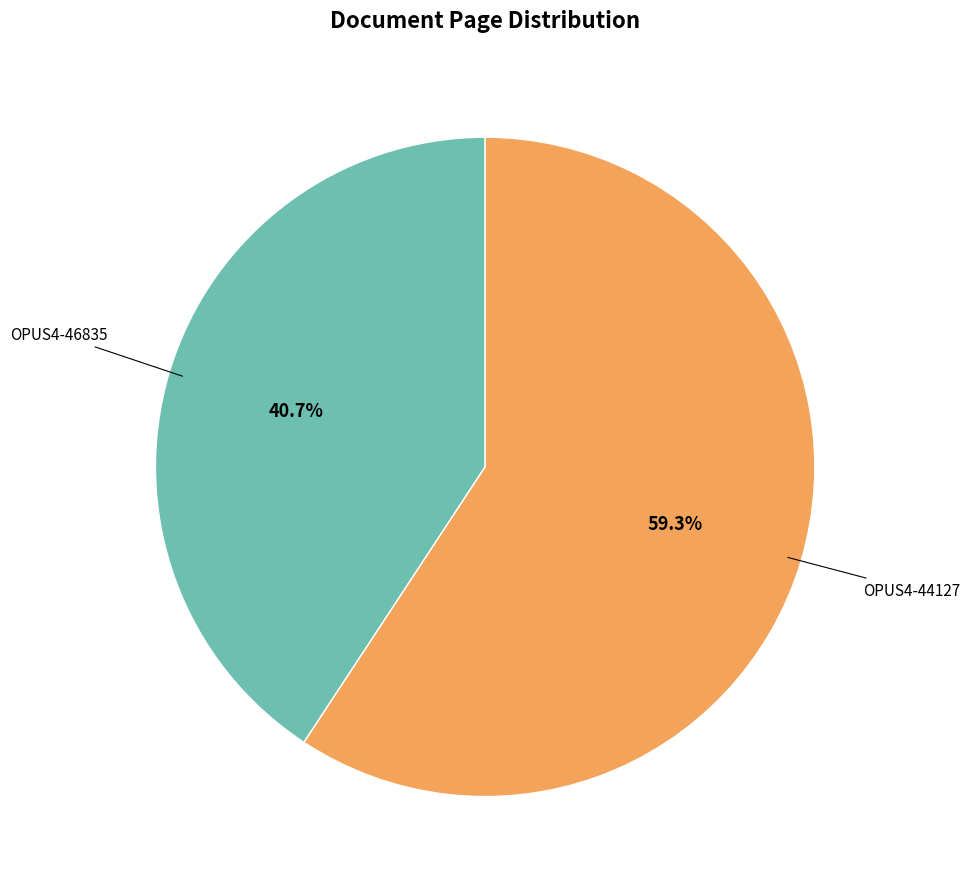

How many segments does this pie chart have?

2